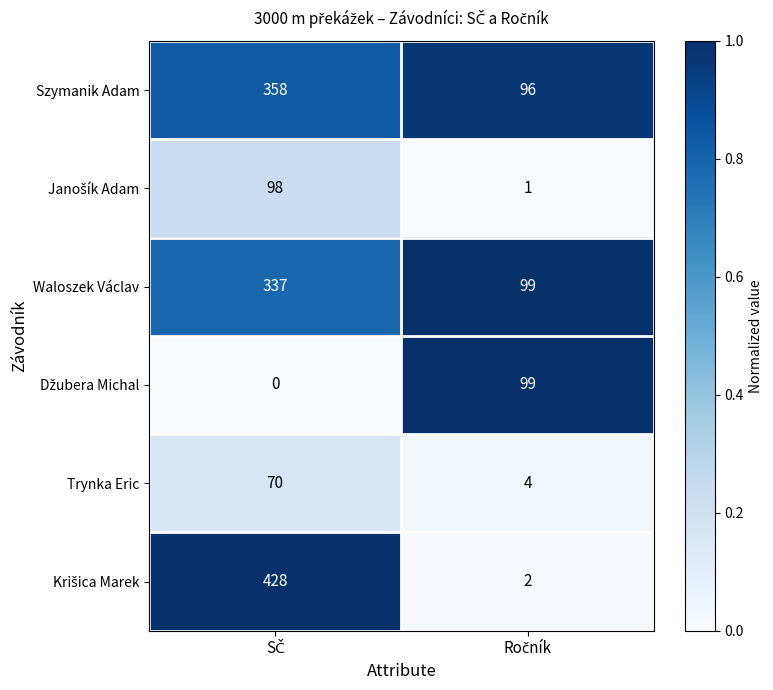

What is the lowest value of the Waloszek Václav series?

99